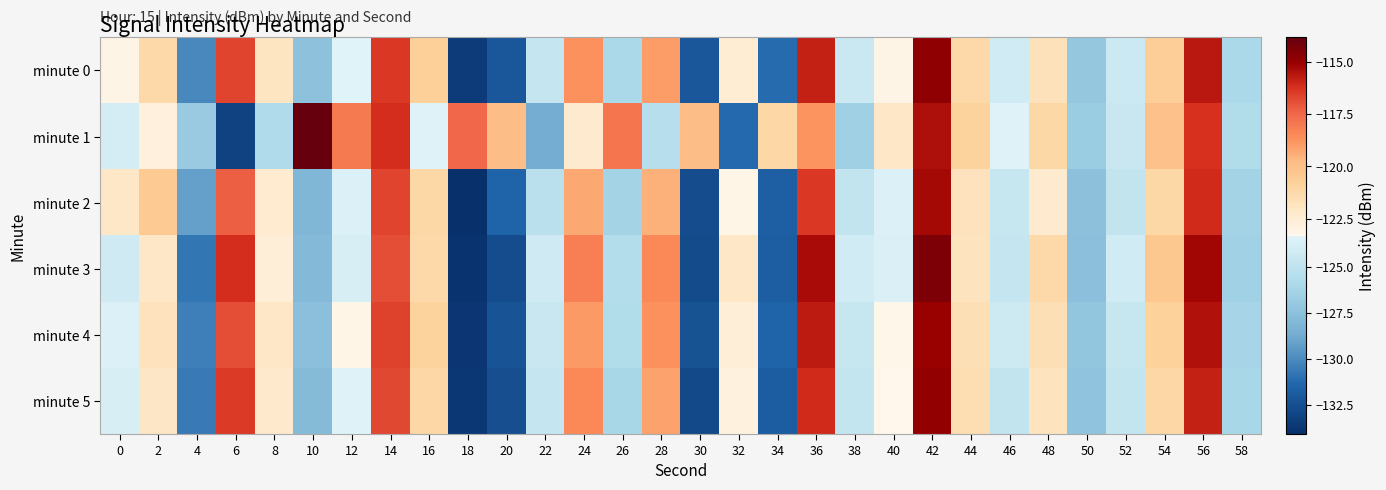

Reading left to right, extract all data points from this chart.

minute 0: 0=-123.0	2=-121.3	4=-130.1	6=-116.7	8=-122.0	10=-127.4	12=-123.3	14=-116.4	16=-120.8	18=-133.5	20=-132.1	22=-124.7	24=-118.7	26=-126.0	28=-119.0	30=-132.1	32=-122.4	34=-131.2	36=-115.9	38=-124.4	40=-123.0	42=-114.8	44=-121.3	46=-124.2	48=-121.7	50=-127.0	52=-124.4	54=-120.7	56=-115.6	58=-125.9
minute 1: 0=-123.9	2=-122.8	4=-126.9	6=-133.1	8=-125.8	10=-113.9	12=-118.0	14=-116.2	16=-123.4	18=-117.5	20=-119.8	22=-128.7	24=-122.3	26=-117.9	28=-125.4	30=-119.9	32=-131.2	34=-121.1	36=-118.8	38=-126.5	40=-122.1	42=-115.4	44=-120.9	46=-123.5	48=-121.2	50=-126.8	52=-124.6	54=-120.1	56=-116.2	58=-125.7
minute 2: 0=-122.1	2=-120.5	4=-129.2	6=-117.3	8=-122.4	10=-128.1	12=-123.5	14=-116.7	16=-121.2	18=-134.1	20=-131.5	22=-125.2	24=-119.3	26=-126.4	28=-119.5	30=-132.6	32=-123.1	34=-131.7	36=-116.4	38=-124.9	40=-123.5	42=-115.3	44=-121.8	46=-124.6	48=-122.3	50=-127.5	52=-124.9	54=-121.2	56=-116.1	58=-126.4
minute 3: 0=-124.2	2=-122.1	4=-130.8	6=-116.2	8=-122.6	10=-127.9	12=-123.8	14=-116.9	16=-121.3	18=-133.9	20=-132.6	22=-124.2	24=-118.2	26=-125.5	28=-118.5	30=-132.7	32=-122.1	34=-131.8	36=-115.4	38=-124.1	40=-123.6	42=-114.4	44=-121.9	46=-124.7	48=-121.3	50=-127.6	52=-124.1	54=-120.3	56=-115.2	58=-126.5
minute 4: 0=-123.5	2=-121.8	4=-130.4	6=-116.9	8=-122.1	10=-127.6	12=-123.1	14=-116.6	16=-120.9	18=-133.7	20=-132.3	22=-124.5	24=-118.9	26=-125.7	28=-118.7	30=-132.4	32=-122.6	34=-131.5	36=-115.7	38=-124.6	40=-123.2	42=-115.1	44=-121.6	46=-124.3	48=-121.6	50=-127.2	52=-124.6	54=-120.8	56=-115.5	58=-126.2
minute 5: 0=-123.8	2=-122.0	4=-130.6	6=-116.5	8=-122.2	10=-127.8	12=-123.4	14=-116.8	16=-121.1	18=-133.6	20=-132.5	22=-124.7	24=-118.5	26=-126.1	28=-119.1	30=-132.8	32=-122.8	34=-131.9	36=-116.1	38=-124.8	40=-123.3	42=-114.9	44=-121.5	46=-124.9	48=-121.9	50=-127.3	52=-124.8	54=-121.1	56=-115.9	58=-126.1